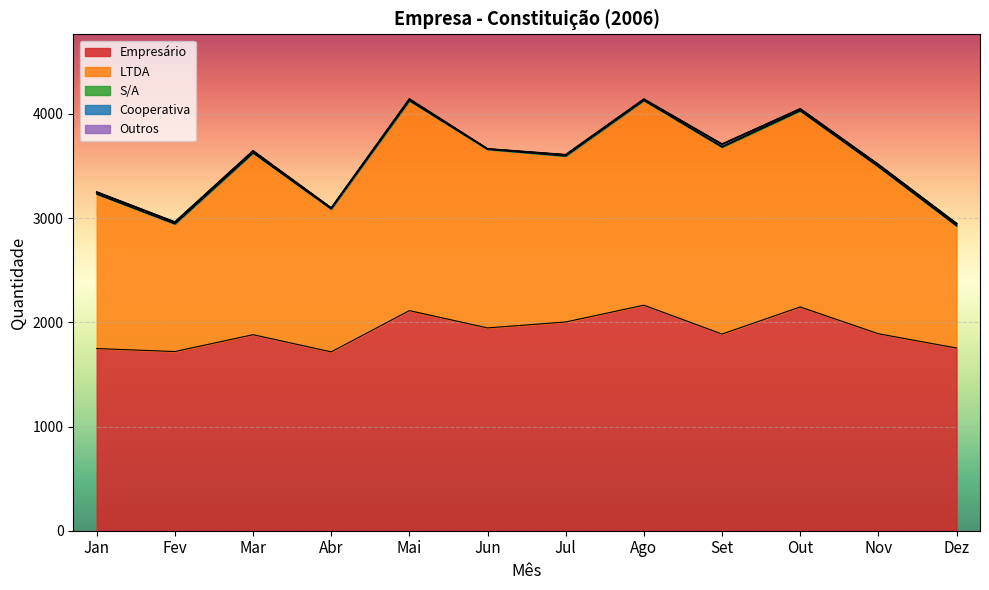

At Ago, list the series in order from largest to smallest.

Empresário, LTDA, Cooperativa, S/A, Outros